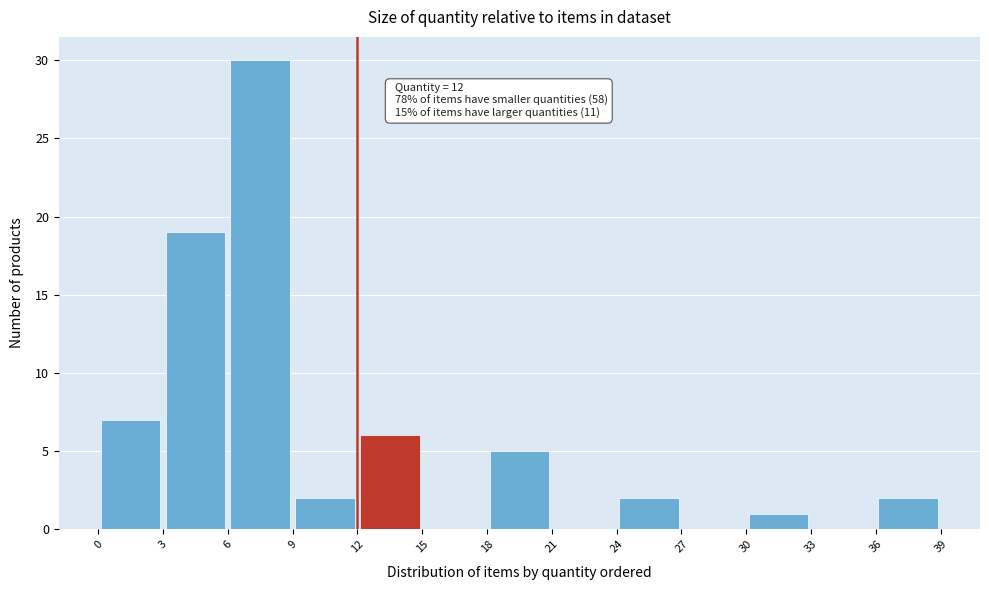

Which range on the x-axis has the tallest bar?

6 to 9